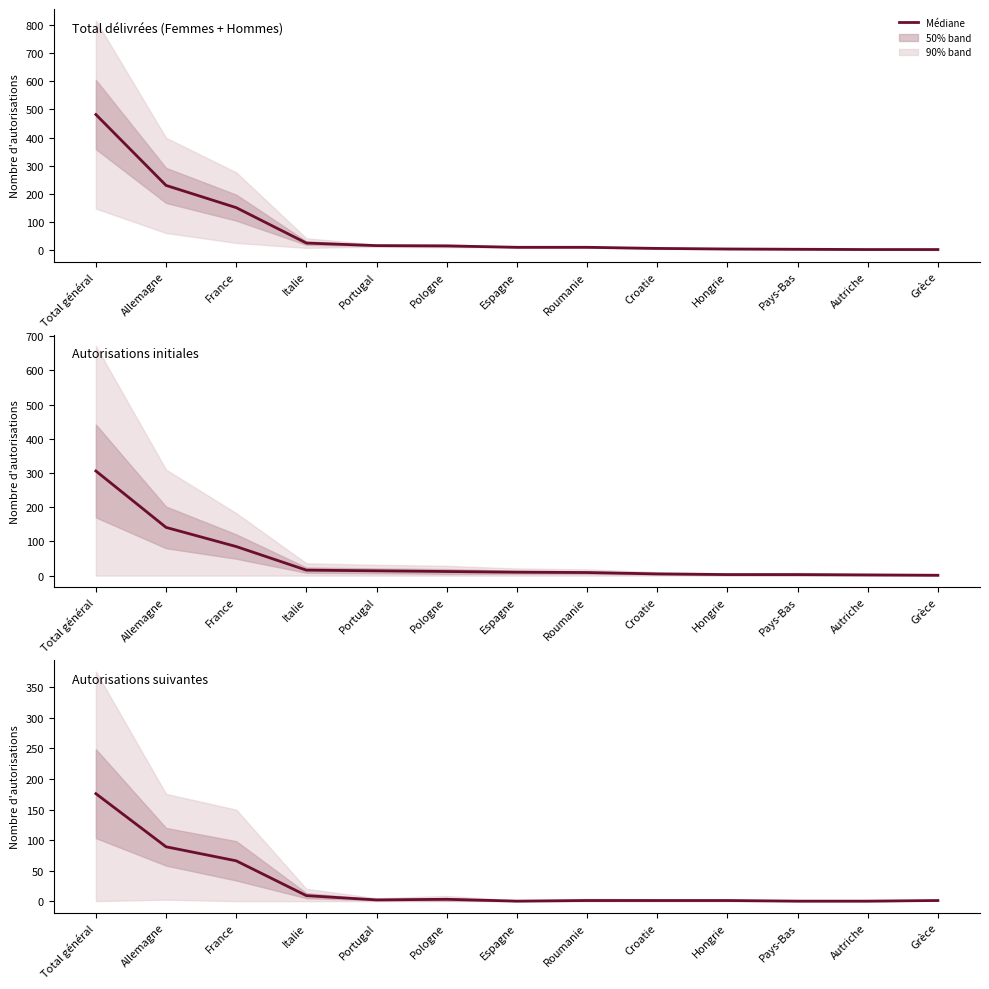

True or false: Total (Total) has more than 2 interior local peaks.

False